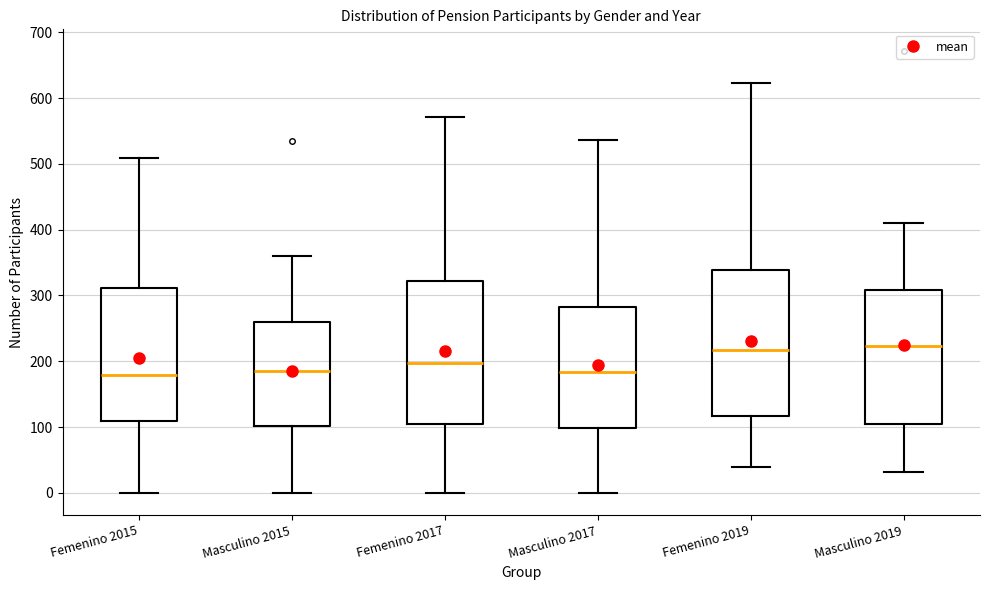

Where does the upper whisker of the box for Masculino 2019 end on the y-axis? The values are not printed on the chart, so give them approximately, as read against the axis.

410